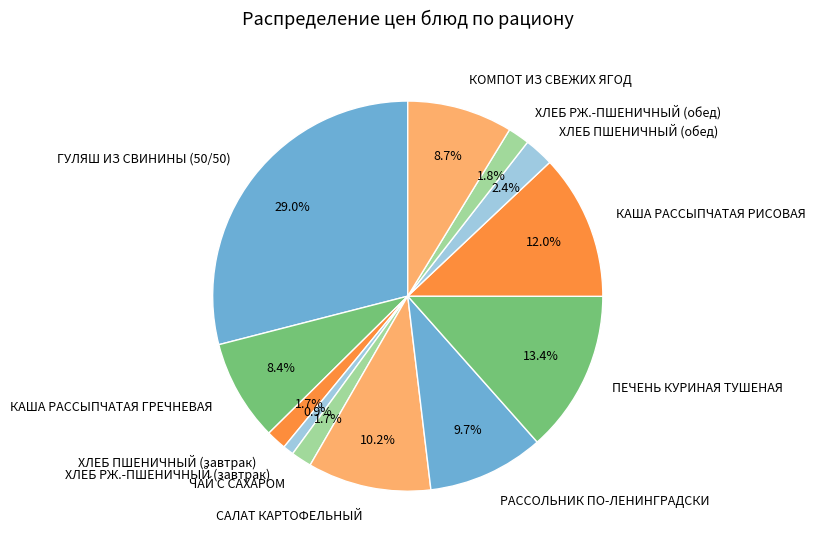

Is there a majority slice in this chart?

No